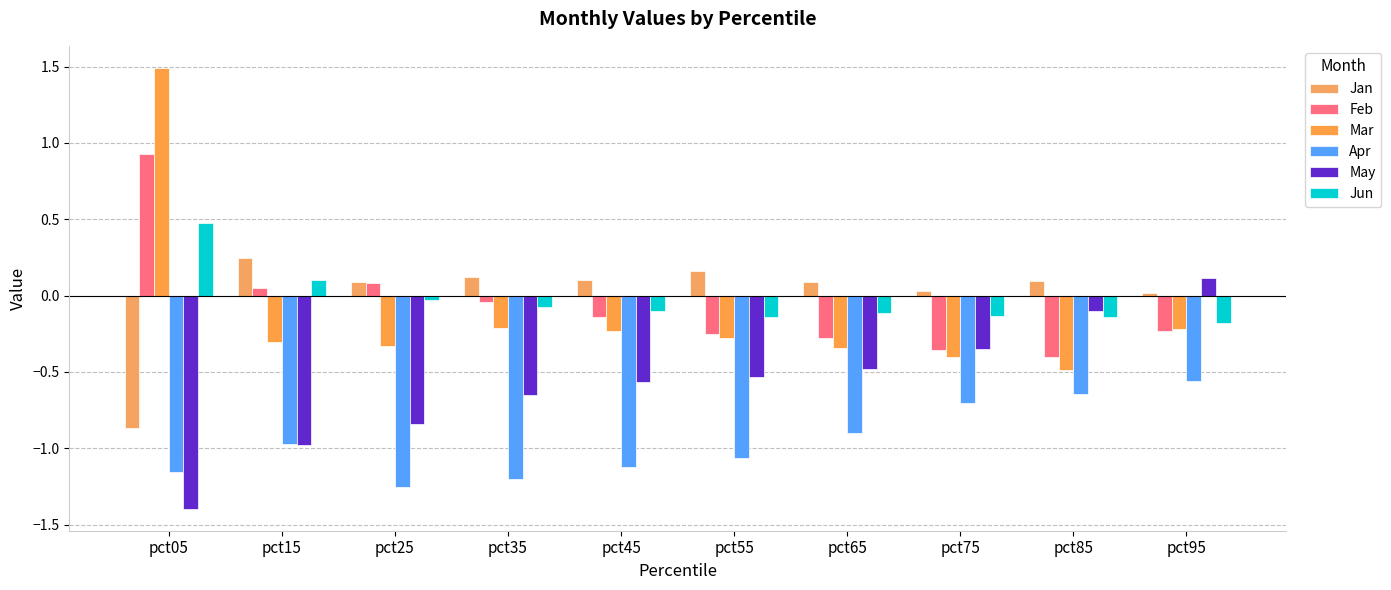

Which series has the largest total across all categories?

Jan